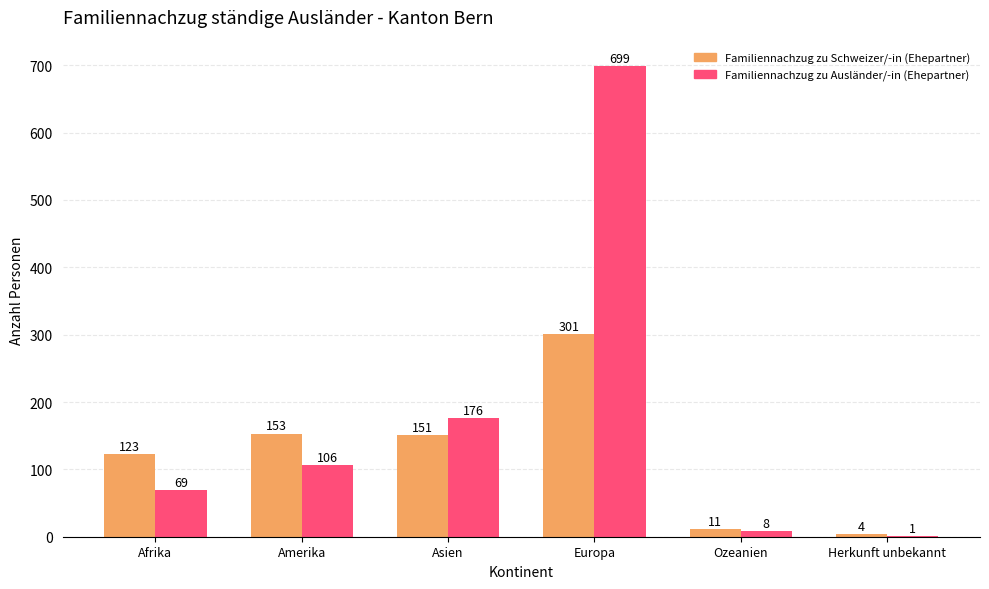

How many categories are shown in the chart?

6